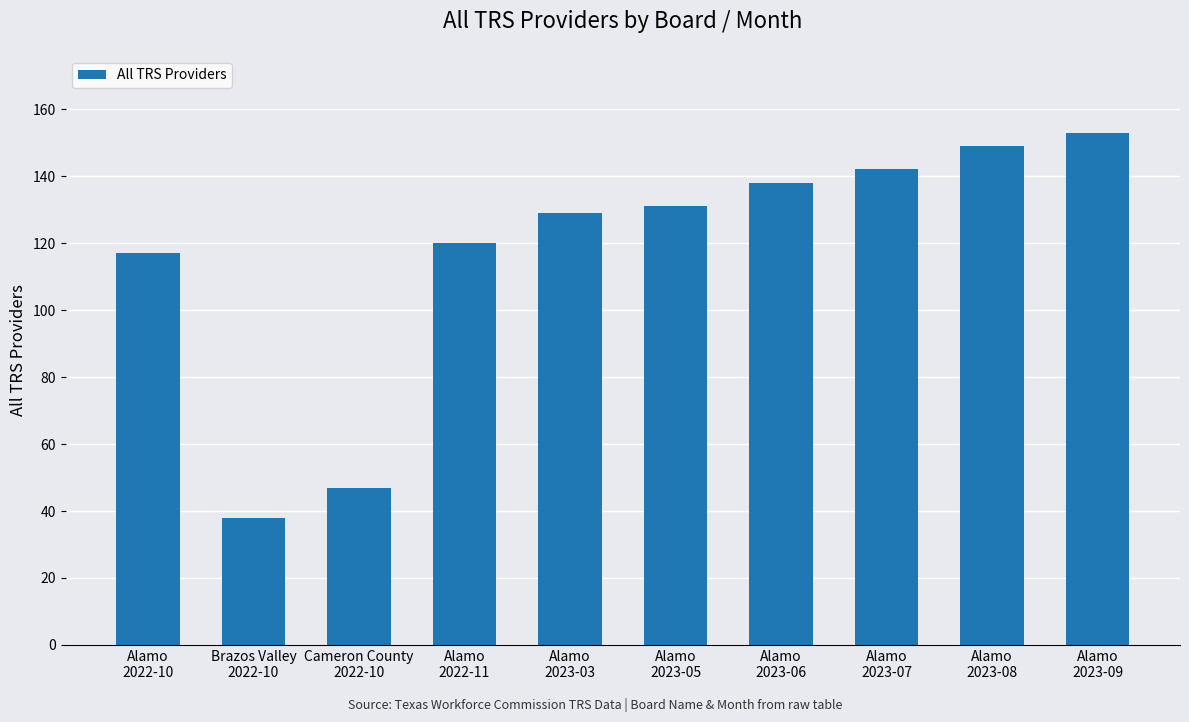

Which label corresponds to the smallest value in the chart?

Brazos Valley
2022-10